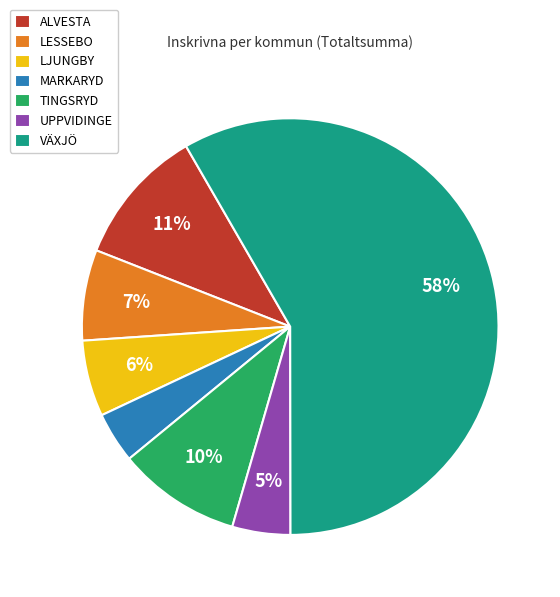

To the nearest percent, what is the difference between the LJUNGBY and ALVESTA slice percentages?

5%